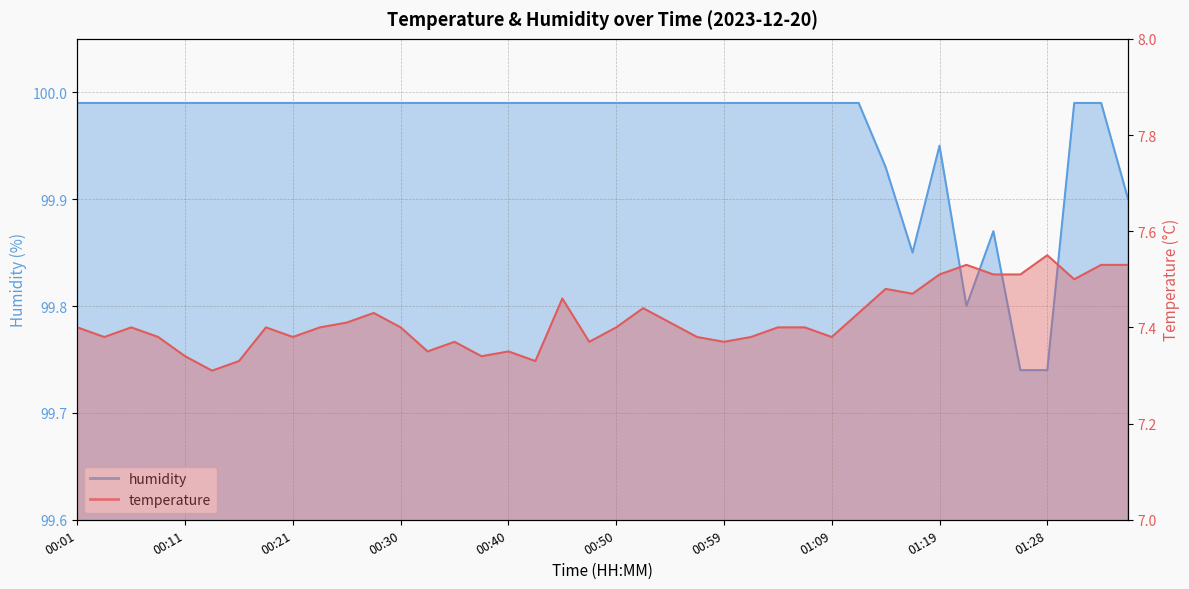

What are all the series names shown in the legend?

temperature, humidity